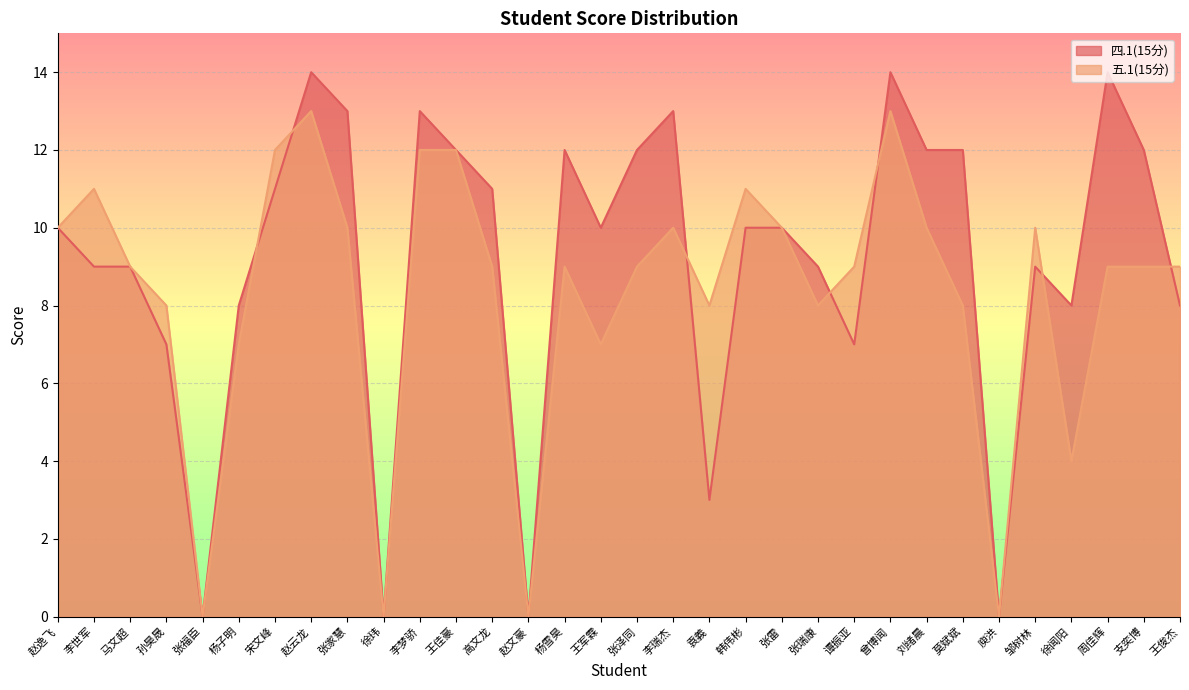

What is the value of the 四.1(15分) point at the 7th from the left?

11